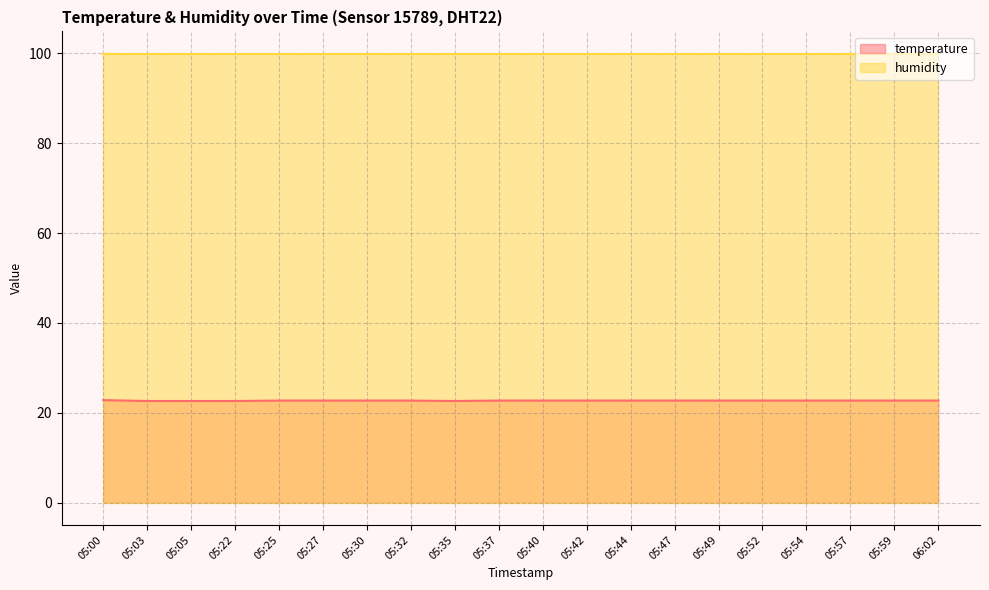

Rank the categories by value from lowest to highest.

05:03, 05:05, 05:22, 05:35, 05:25, 05:27, 05:30, 05:32, 05:37, 05:40, 05:42, 05:44, 05:47, 05:49, 05:52, 05:54, 05:57, 05:59, 06:02, 05:00